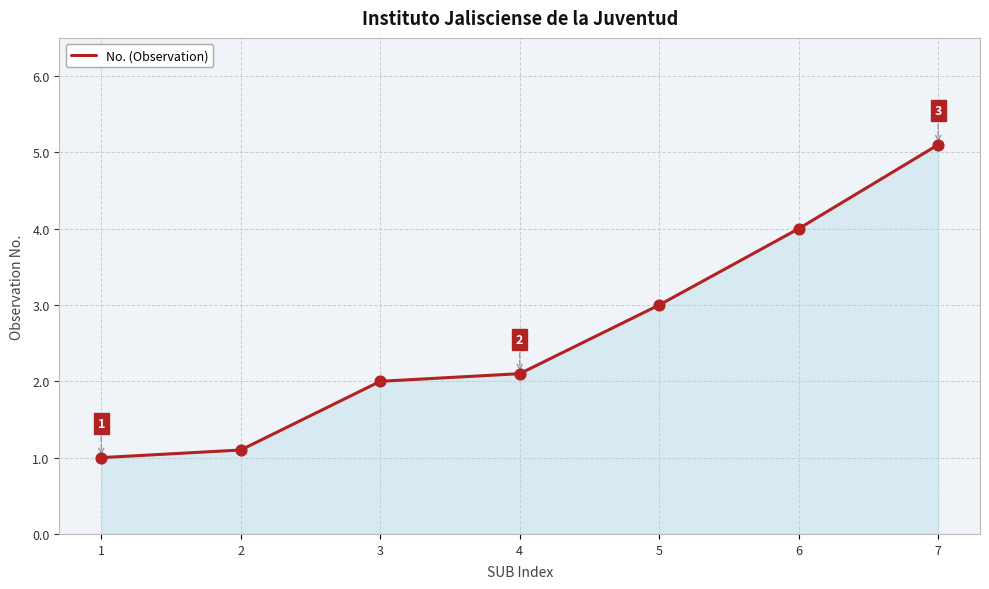

Approximately how many times larger is the value at 1 compared to 4?

0.5